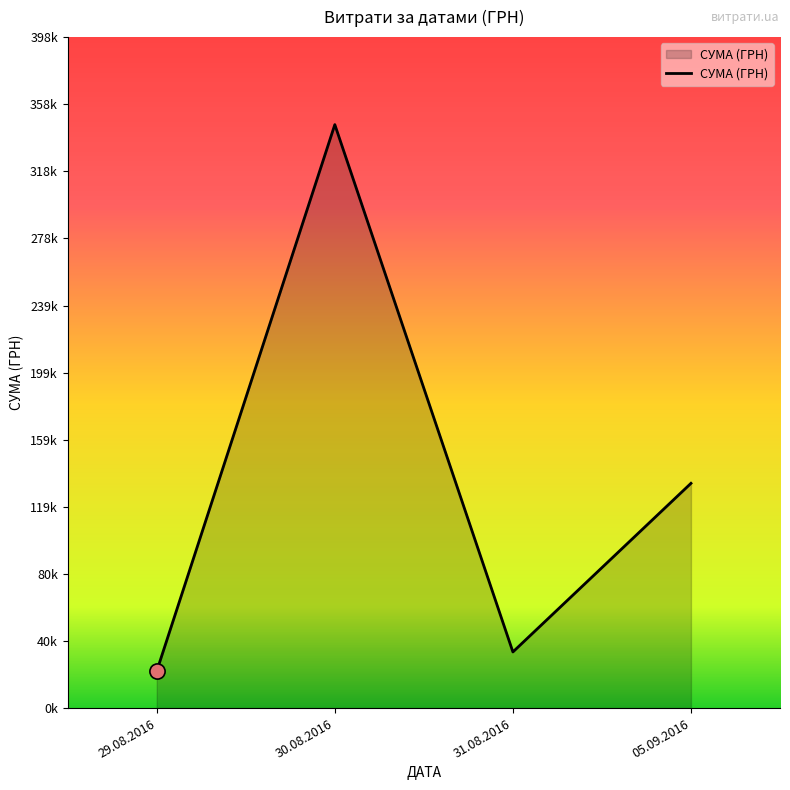

Approximately how many times larger is the value at 30.08.2016 compared to 31.08.2016?

10.4